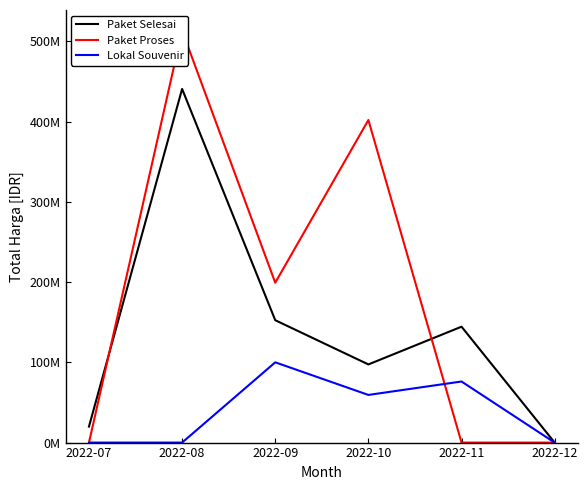

Between 2022-11 and 2022-07, which is larger?

2022-11